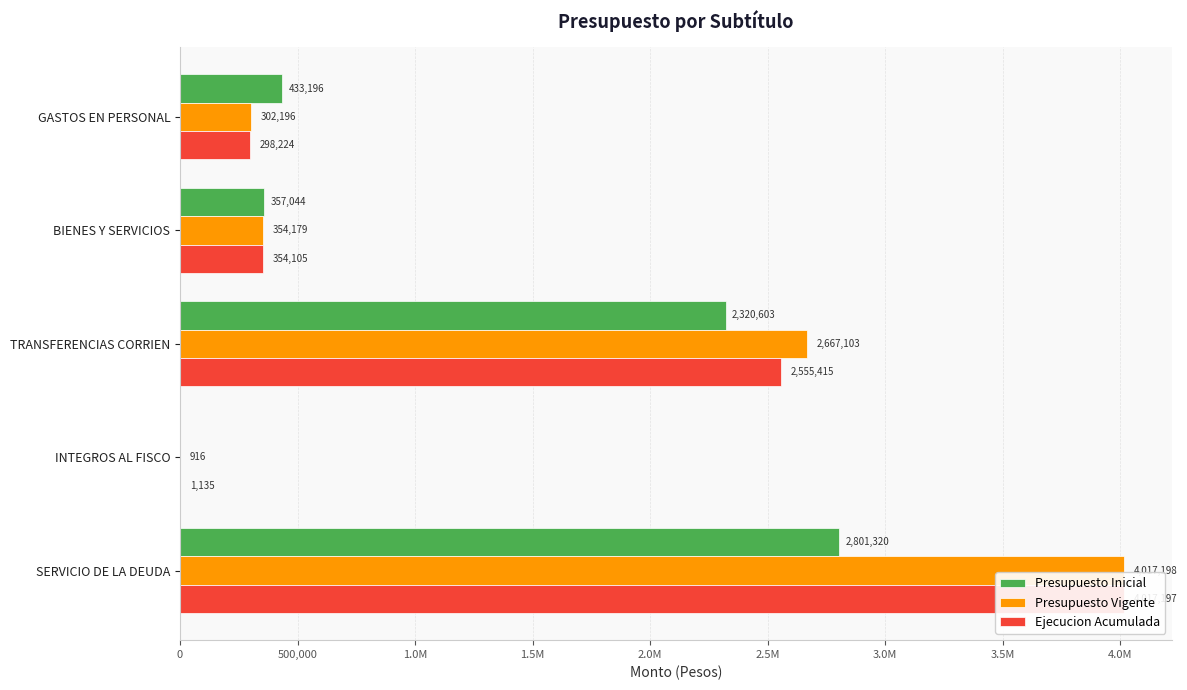

Which series changed the most between BIENES Y SERVICIOS and INTEGROS AL FISCO?

Presupuesto Inicial